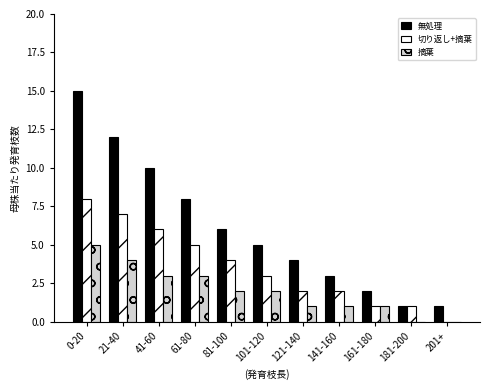

At which category is the sum across all series the highest?

0-20